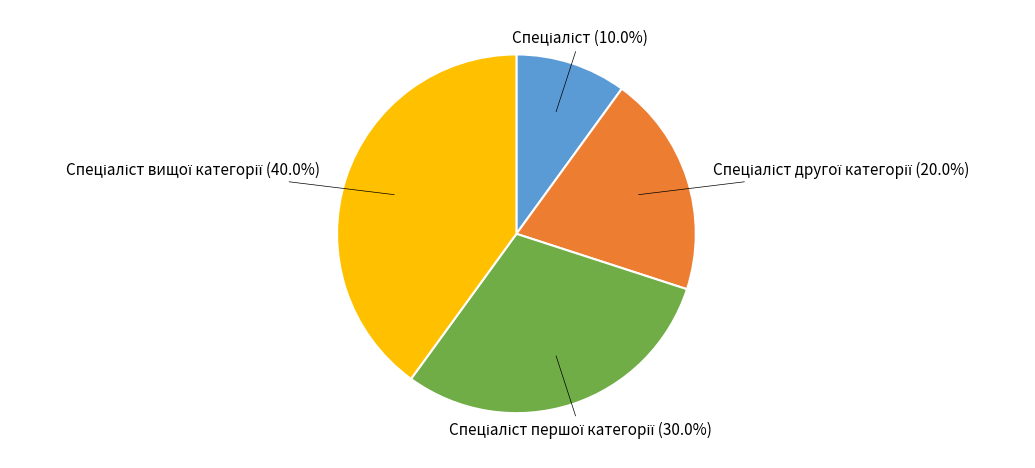

Does any single category account for the majority?

No